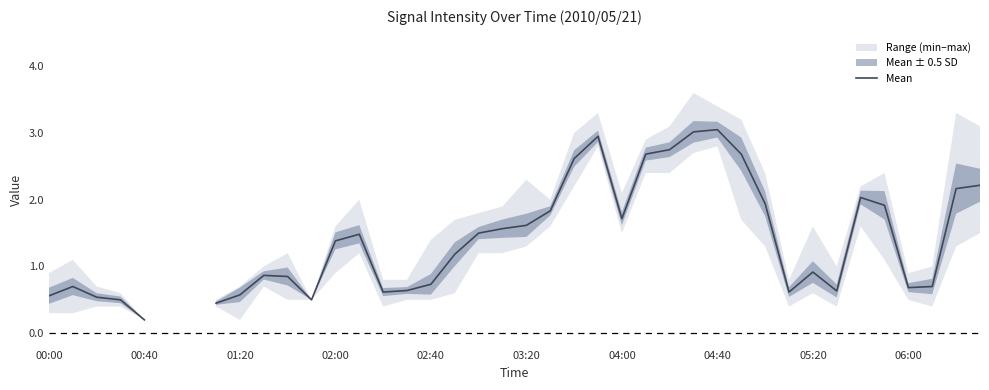

What is the difference between the second highest and second lowest values?

2.6